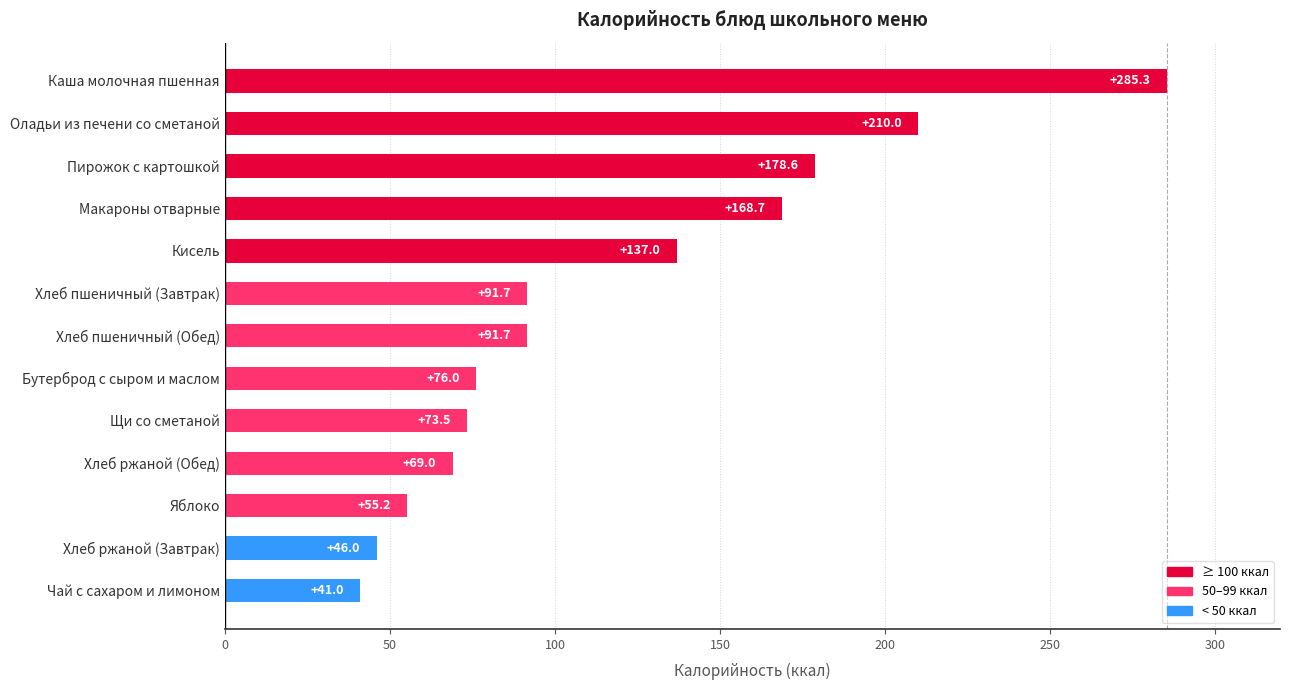

Reading bottom to top, transcribe all the data shown in this chart.

Чай с сахаром и лимоном=41.0	Хлеб ржаной (Завтрак)=46.0	Яблоко=55.2	Хлеб ржаной (Обед)=69.0	Щи со сметаной=73.5	Бутерброд с сыром и маслом=76.0	Хлеб пшеничный (Обед)=91.7	Хлеб пшеничный (Завтрак)=91.7	Кисель=137.0	Макароны отварные=168.7	Пирожок с картошкой=178.6	Оладьи из печени со сметаной=210.0	Каша молочная пшенная=285.3